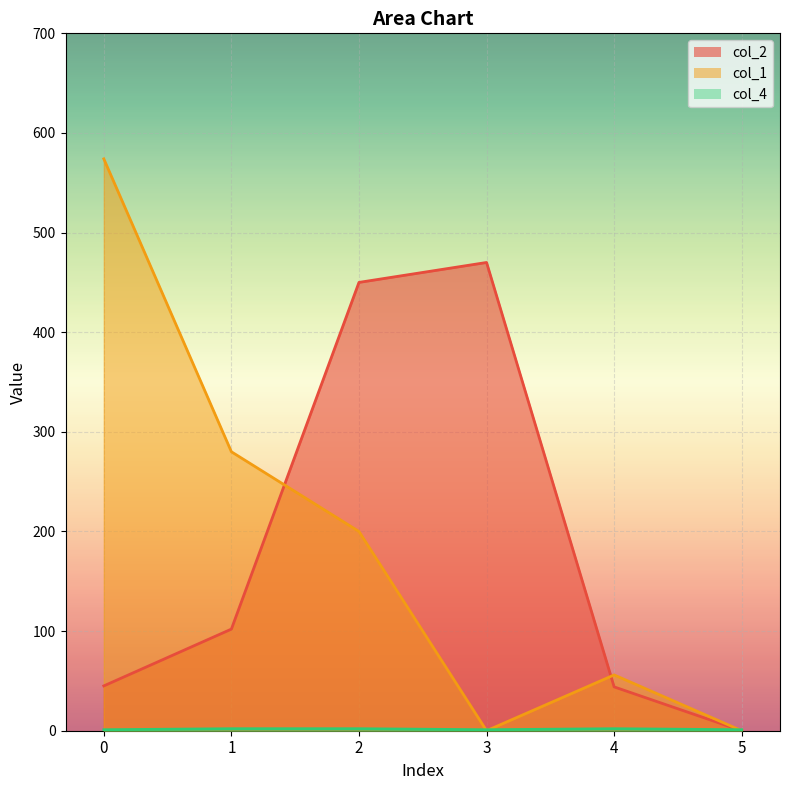

Reading left to right, extract all data points from this chart.

col_2: 0=45	1=102	2=450	3=470	4=44	5=0
col_1: 0=574	1=280	2=200	3=0	4=56	5=0
col_4: 0=1	1=2	2=2	3=1	4=2	5=1